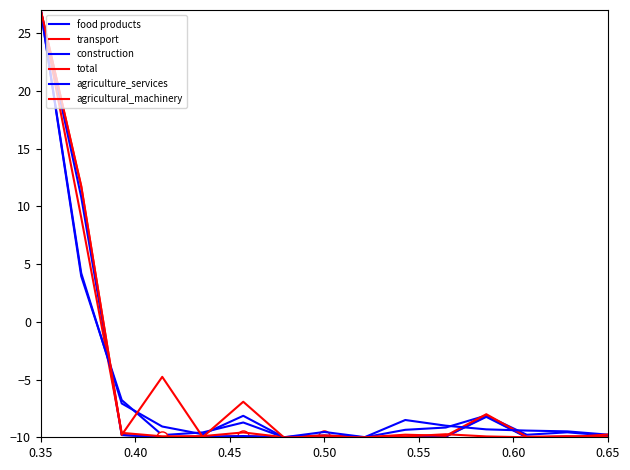

Is this an area chart (filled region under the line)?

No